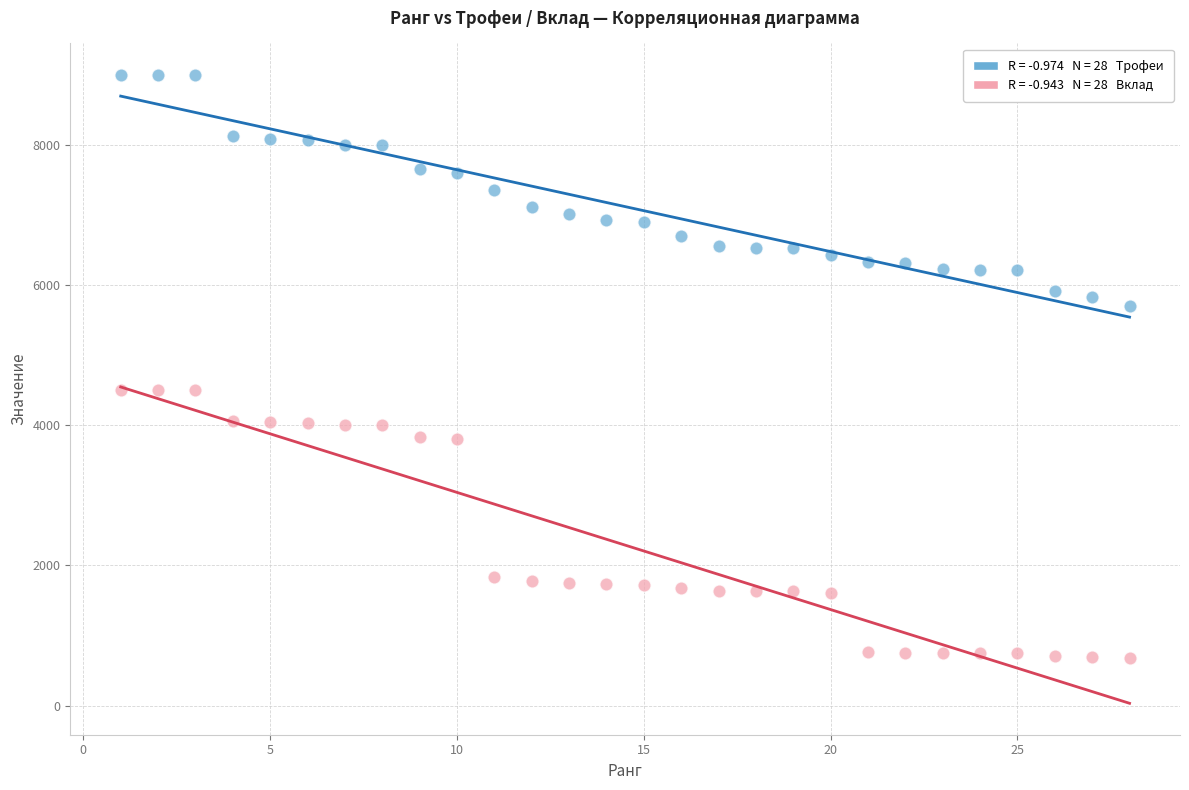

Across all data points, what is the range of Y values (max minus min)?

8317